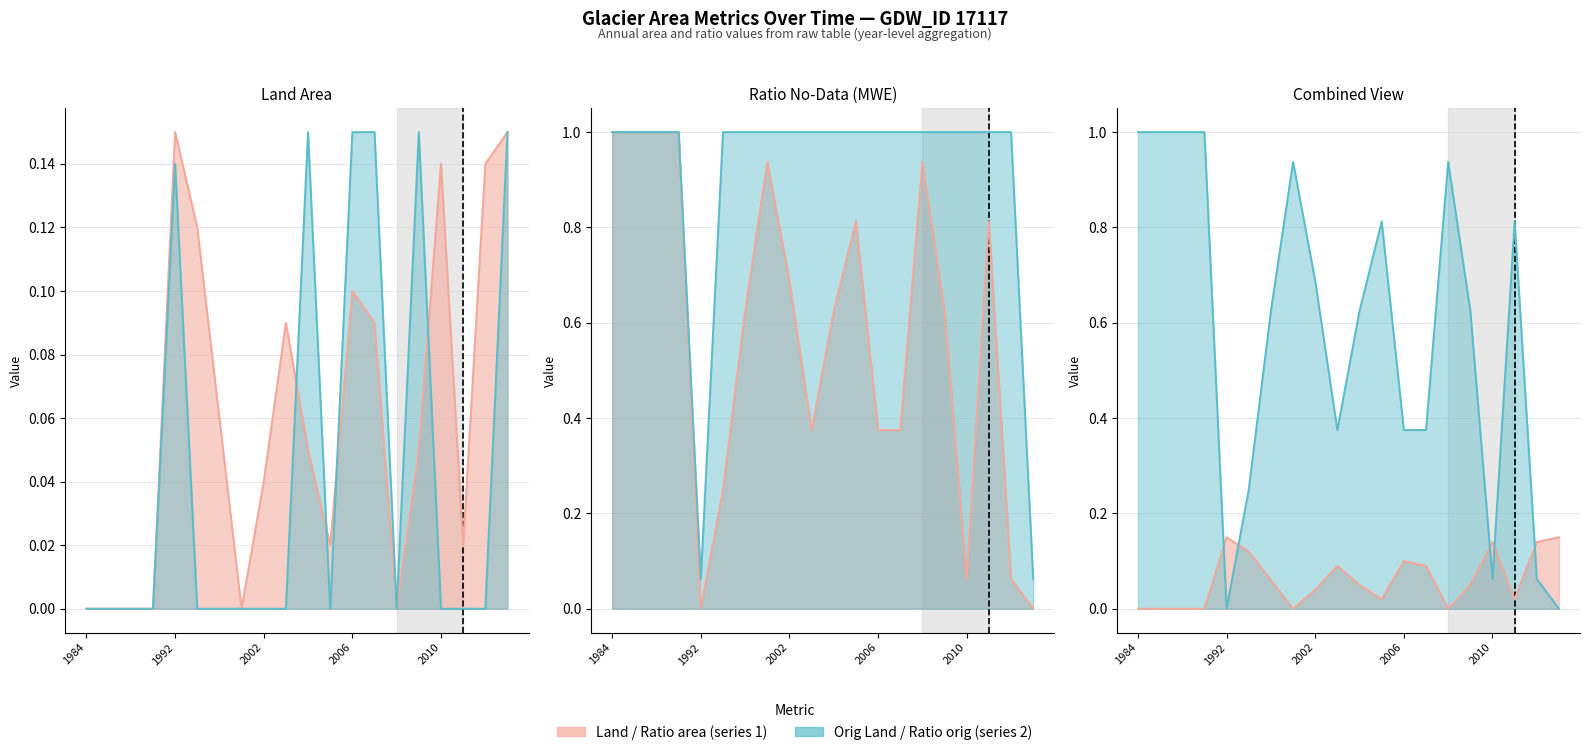

Reading left to right, transcribe all the data shown in this chart.

landArea line: 0.0	0.0	0.0	0.0	0.1	0.1	0.1	0.0	0.0	0.1	0.1	0.0	0.1	0.1	0.0	0.1	0.1	0.0	0.1	0.1
origlandArea line: 0.0	0.0	0.0	0.0	0.1	0.0	0.0	0.0	0.0	0.0	0.1	0.0	0.1	0.1	0.0	0.1	0.0	0.0	0.0	0.1
ratioNoDataMwe line: 1.0	1.0	1.0	1.0	0.0	0.2	0.6	0.9	0.7	0.4	0.6	0.8	0.4	0.4	0.9	0.6	0.1	0.8	0.1	0.0
ratioOrigNoData line: 1.0	1.0	1.0	1.0	0.1	1.0	1.0	1.0	1.0	1.0	1.0	1.0	1.0	1.0	1.0	1.0	1.0	1.0	1.0	0.1